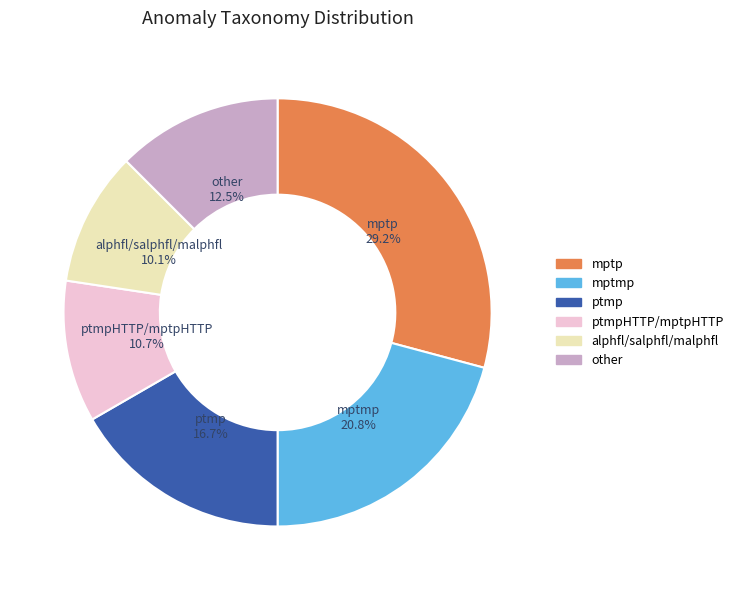

How many segments does this pie chart have?

6